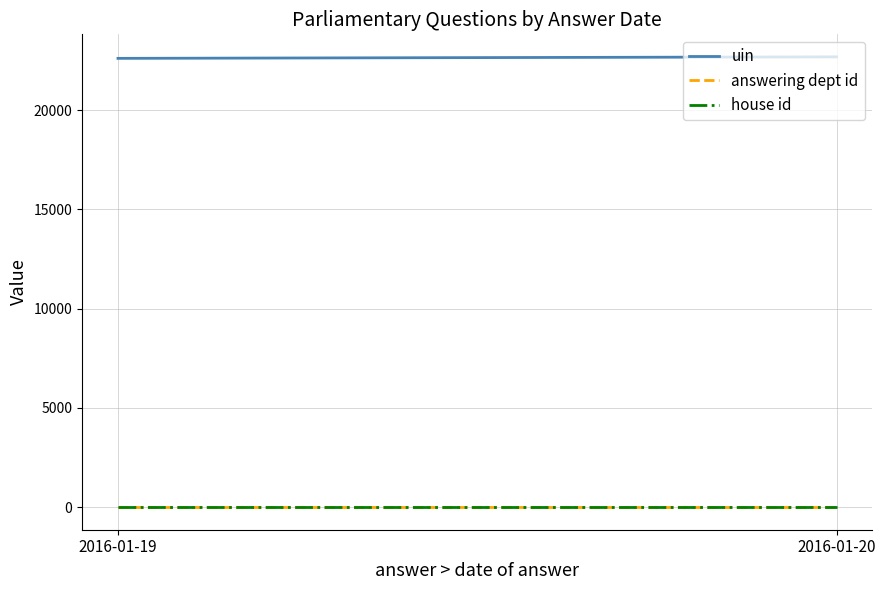

The value of answering dept id at 2016-01-20 is 22. True or false?

False